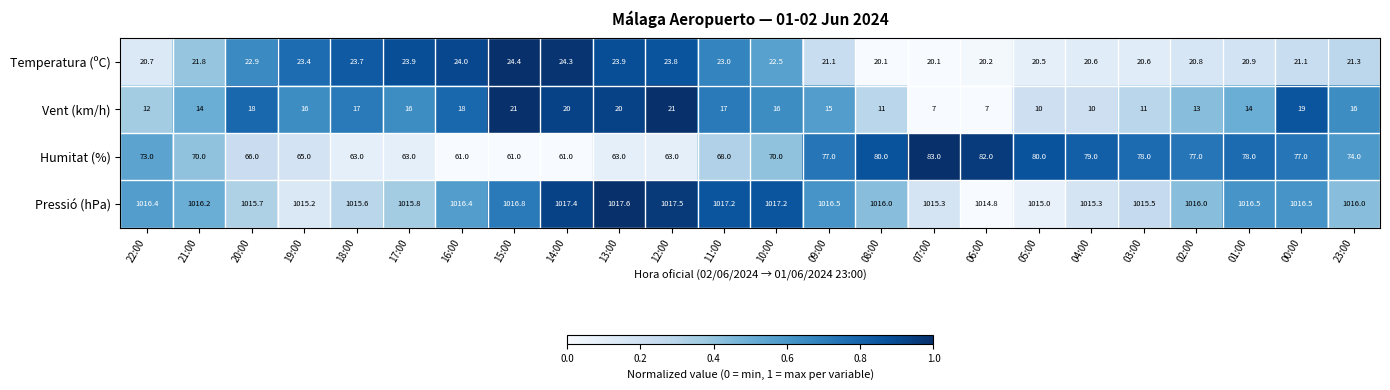

List the series in order of their peak value, highest first.

Pressió (hPa), Humitat (%), Temperatura (ºC), Vent (km/h)